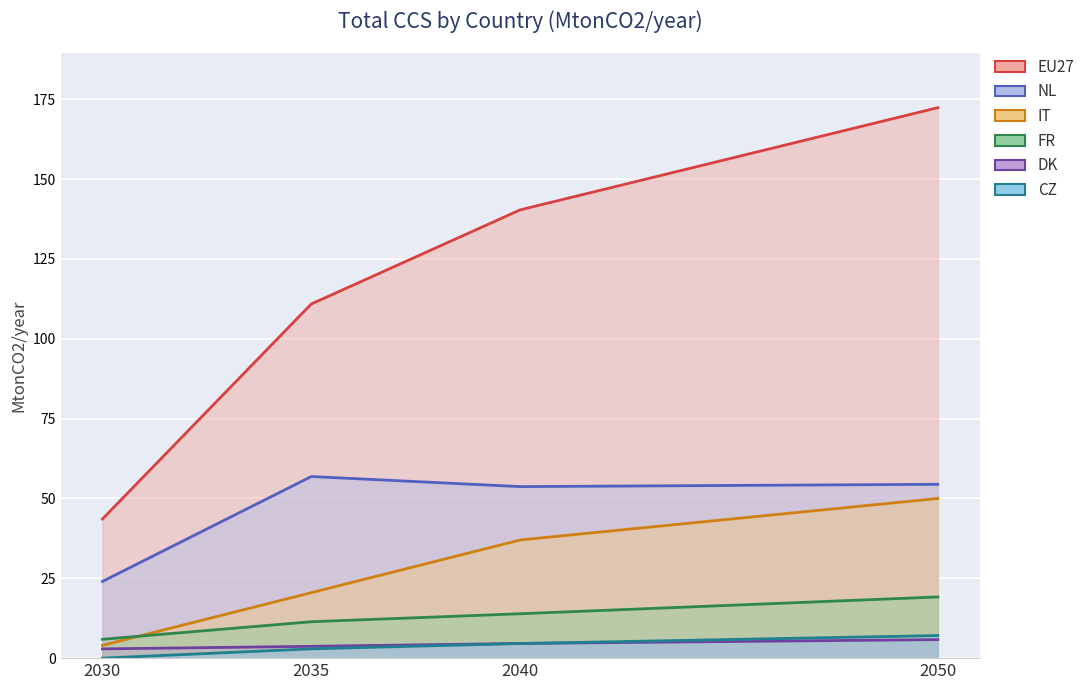

Where is IT nearest to the value 27?

2035